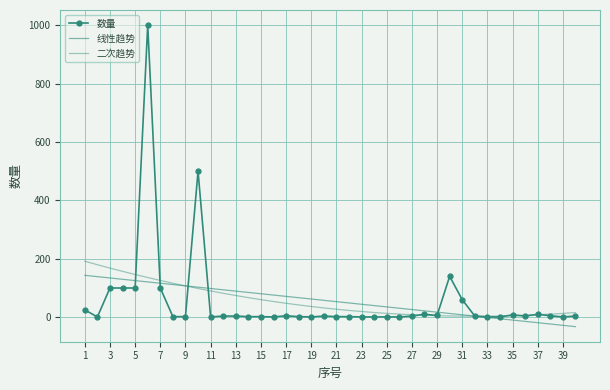

List the series in order of their overall mean, lowest first.

二次趋势, 线性趋势, 数量